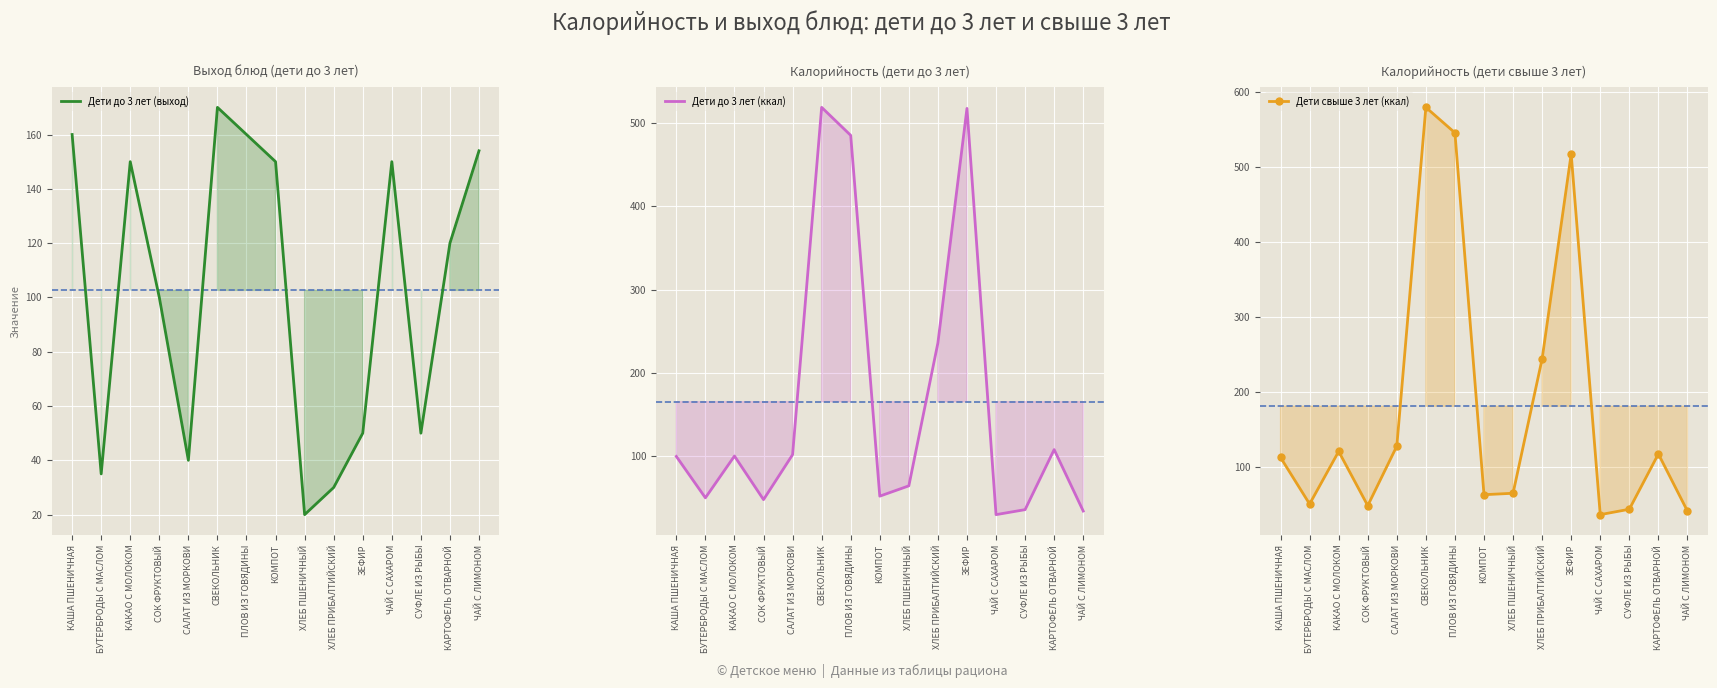

Which series ends up on top after the final intersection of Дети до 3 лет (выход) and Дети свыше 3 лет (ккал)?

Дети до 3 лет (выход)